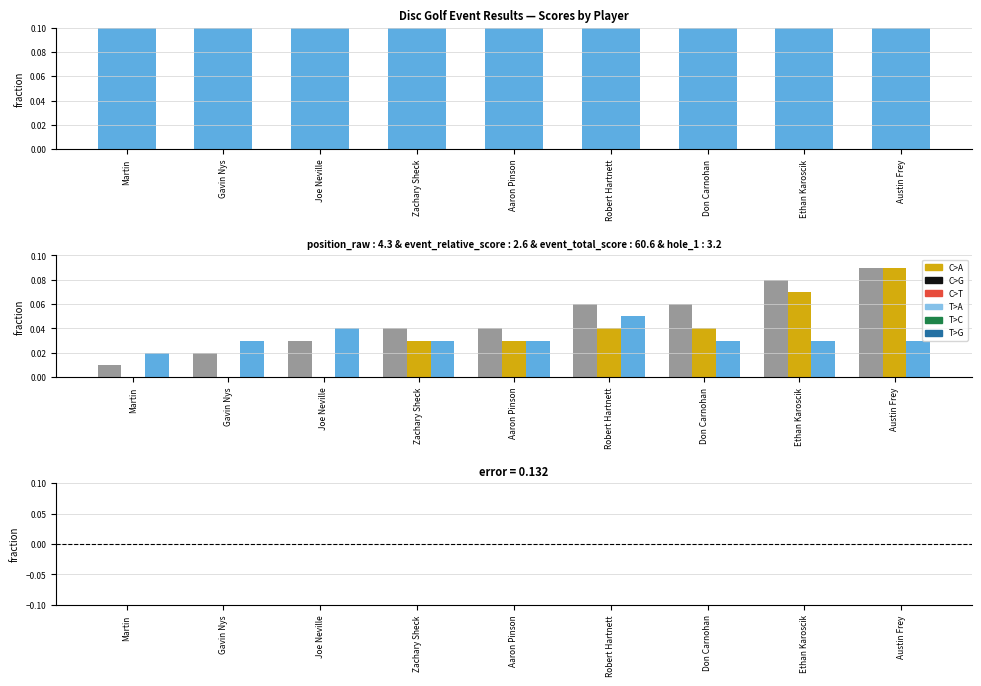

How many hole_1 values are between 0 and 1?

9